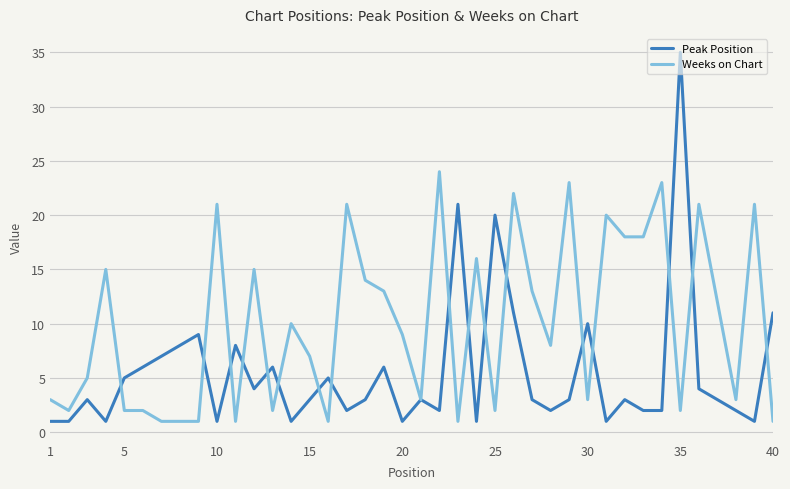

What is the maximum value for Weeks on Chart?

24